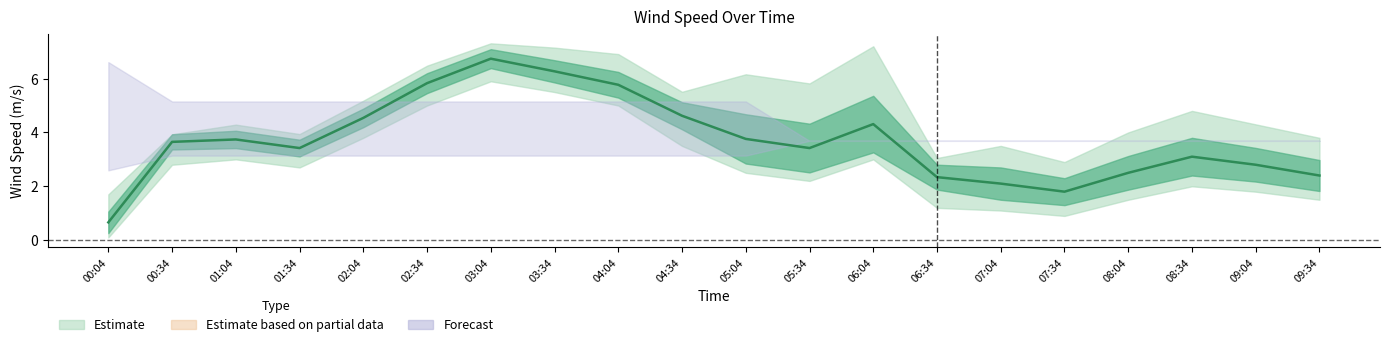

What is the change in value from 01:04 to 04:34?

+0.9